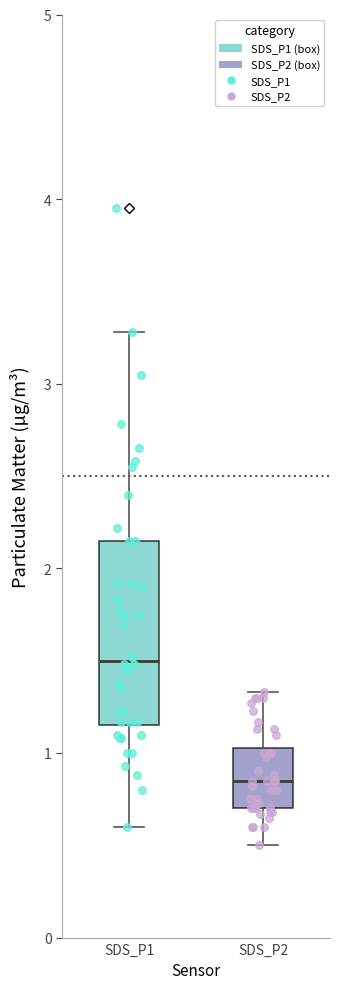

Reading left to right, transcribe this box plot: for each box, give where its median line is, the range the box spans, and where its two whiskers end, as read against the y-axis. The values are not printed on the chart, so give them approximately, as read against the axis.

SDS_P1: median 1.5, box 1.2 to 2.2, whiskers 0.6 to 3.3
SDS_P2: median 0.9, box 0.7 to 1.0, whiskers 0.5 to 1.3